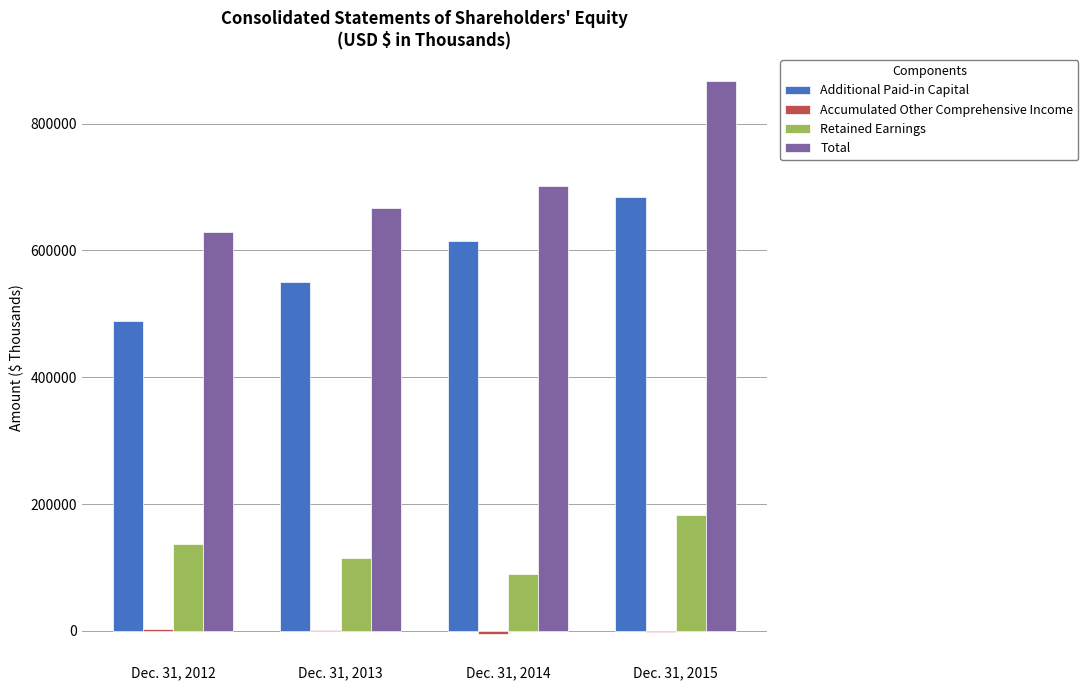

Count the Retained Earnings values in the range 114441 to 183326.

3